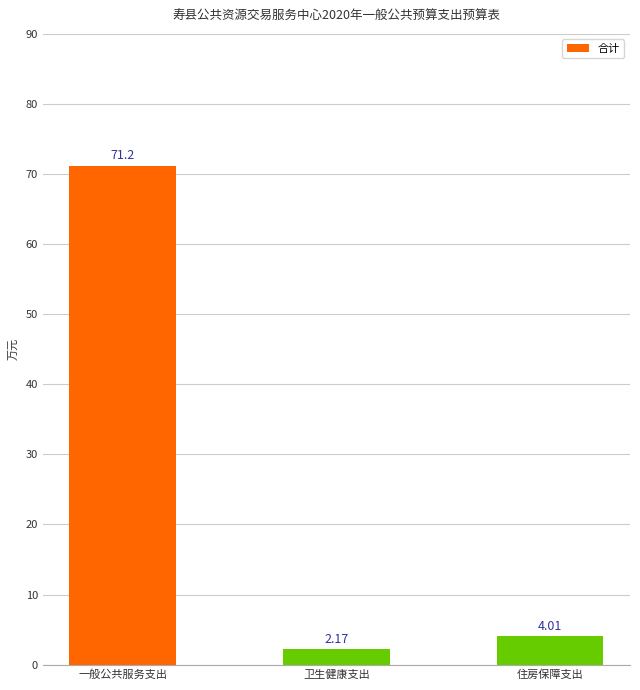

How many bars are there in total?

3